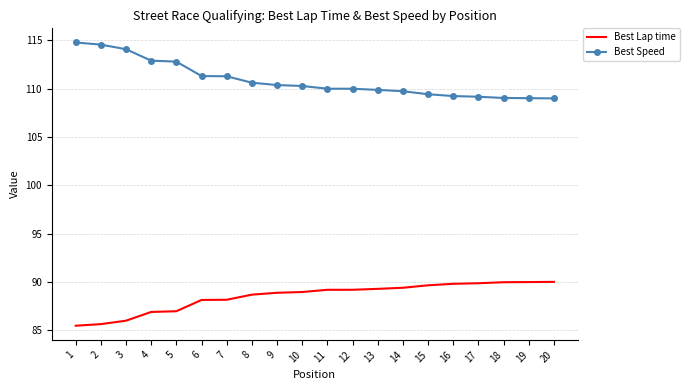

Count the number of categories in the chart.

20